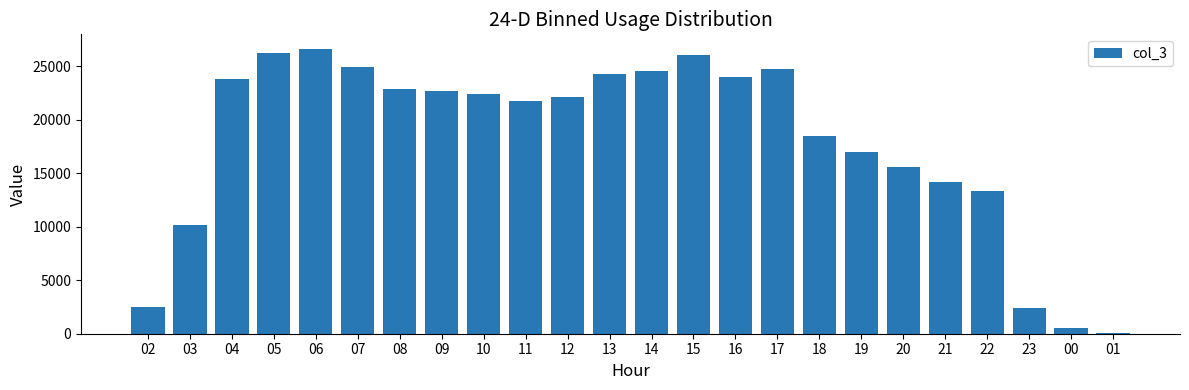

The chart shows a value of 515 at 00. True or false?

True